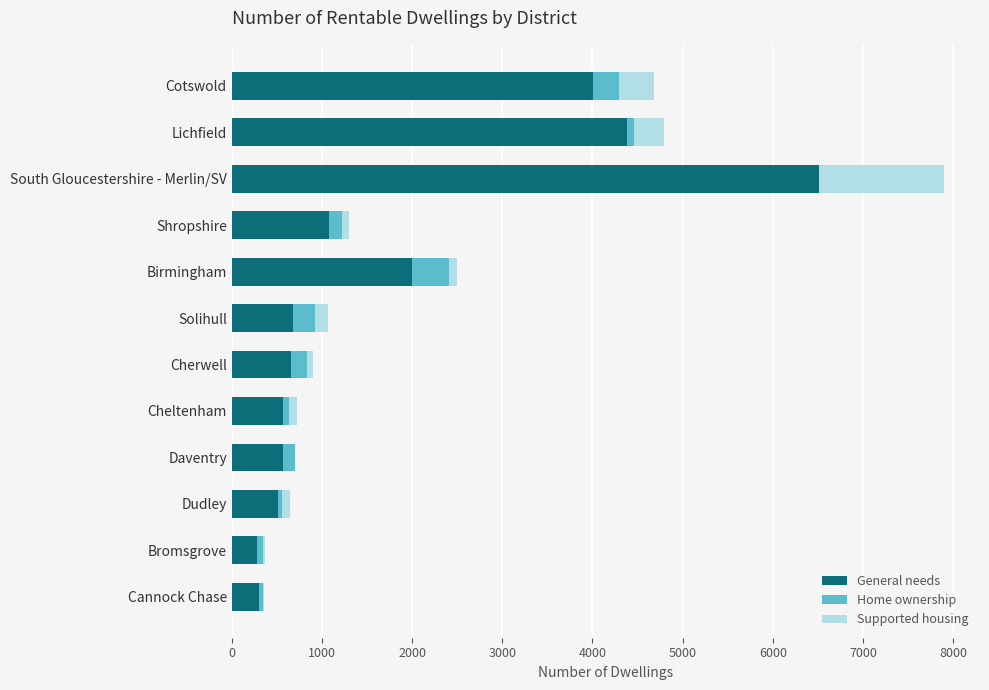

The General needs series shows 566 at Cheltenham. True or false?

True